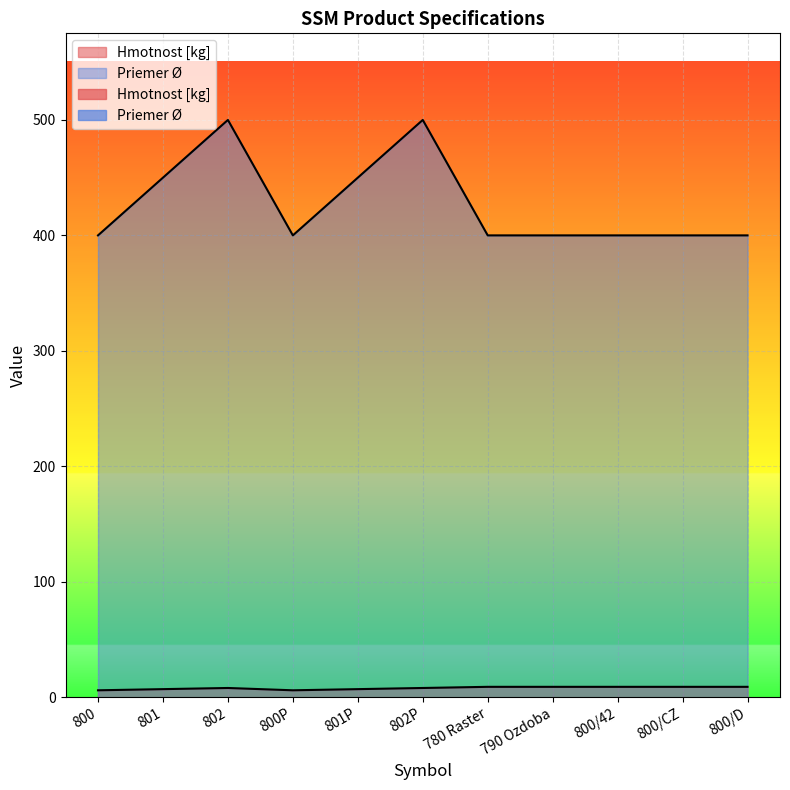

Read the Hmotnost [kg] value at 800.

6